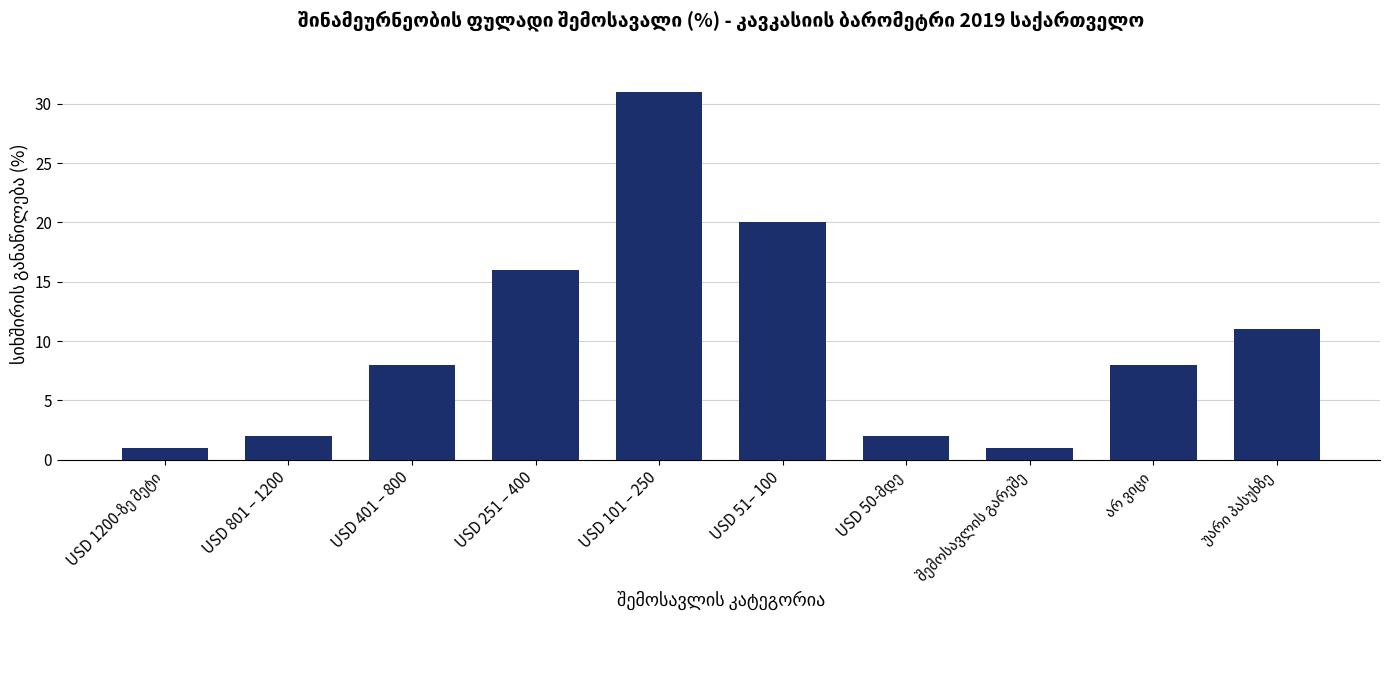

The value at USD 251 – 400 is 16. True or false?

True